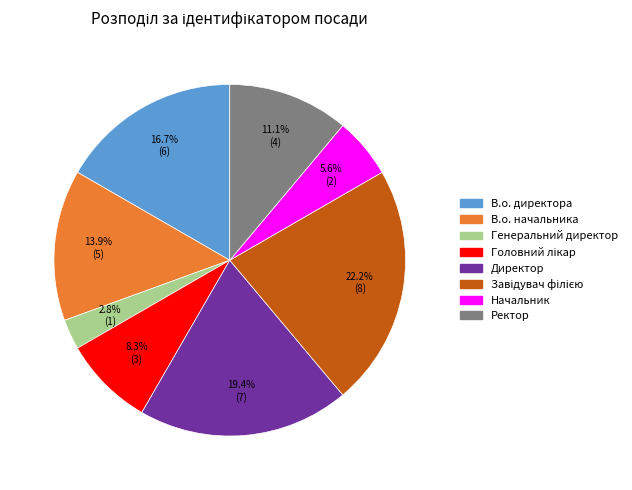

Between Генеральний директор and Ректор, which is larger?

Ректор